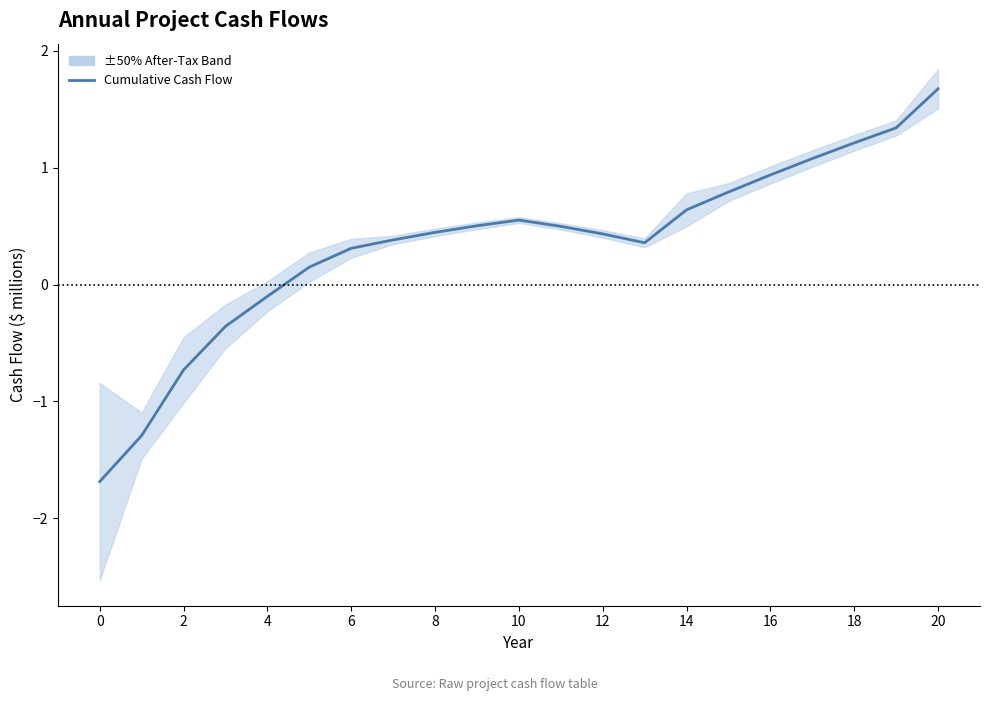

How many lines are shown in the chart?

1